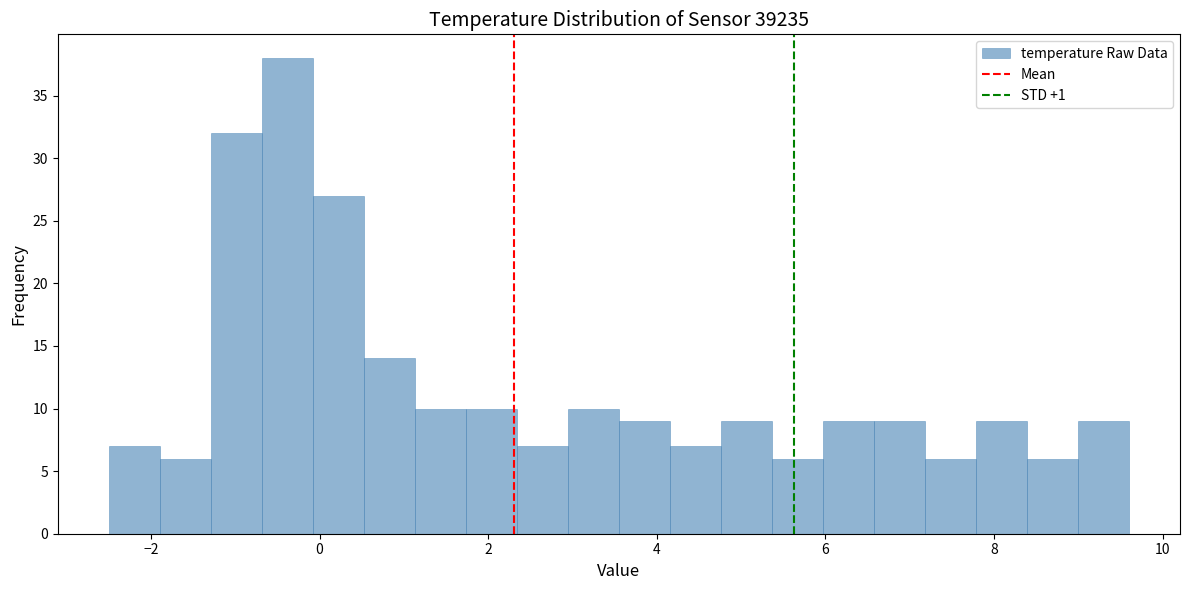

Read against the x-axis, roughly where is the centre of the tallest bar?

-0.4